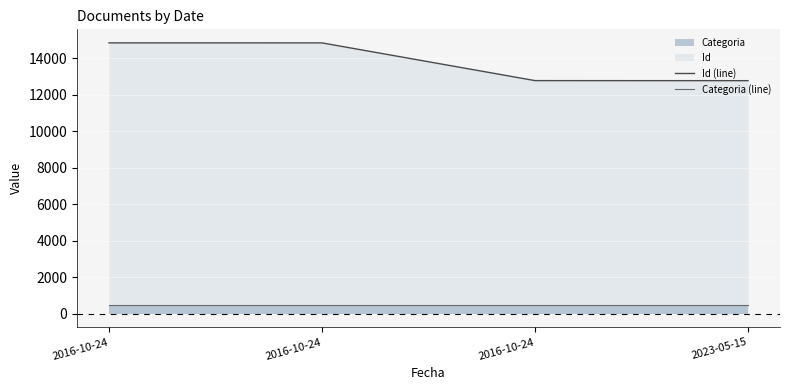

Reading left to right, what are all the values shown in this chart?

Id (line): 14847	14846	12778	12775
Categoria (line): 497	497	497	497